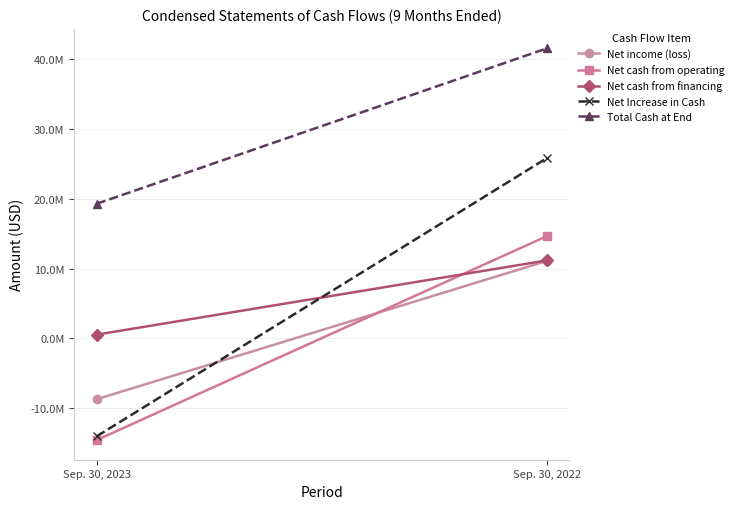

Reading left to right, extract all data points from this chart.

Net income (loss): -8691938	11067877
Net cash from operating: -14541601	14611674
Net cash from financing: 541419	11147832
Net Increase in Cash: -14000182	25759506
Total Cash at End: 19256618	41465463